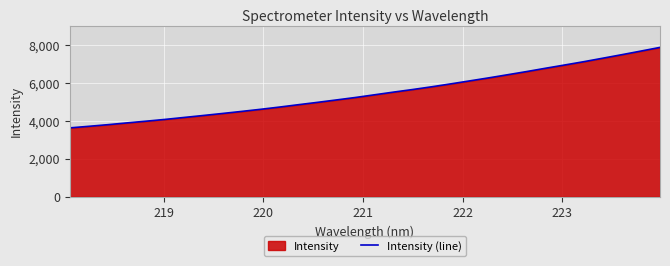

What is the smallest value displayed?

3637.1